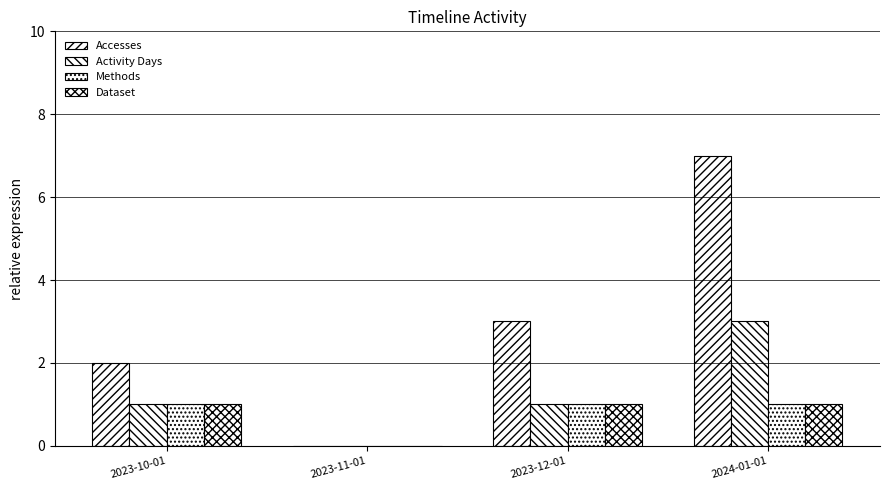

Between 2023-11-01 and 2024-01-01, which series saw the biggest shift?

Accesses